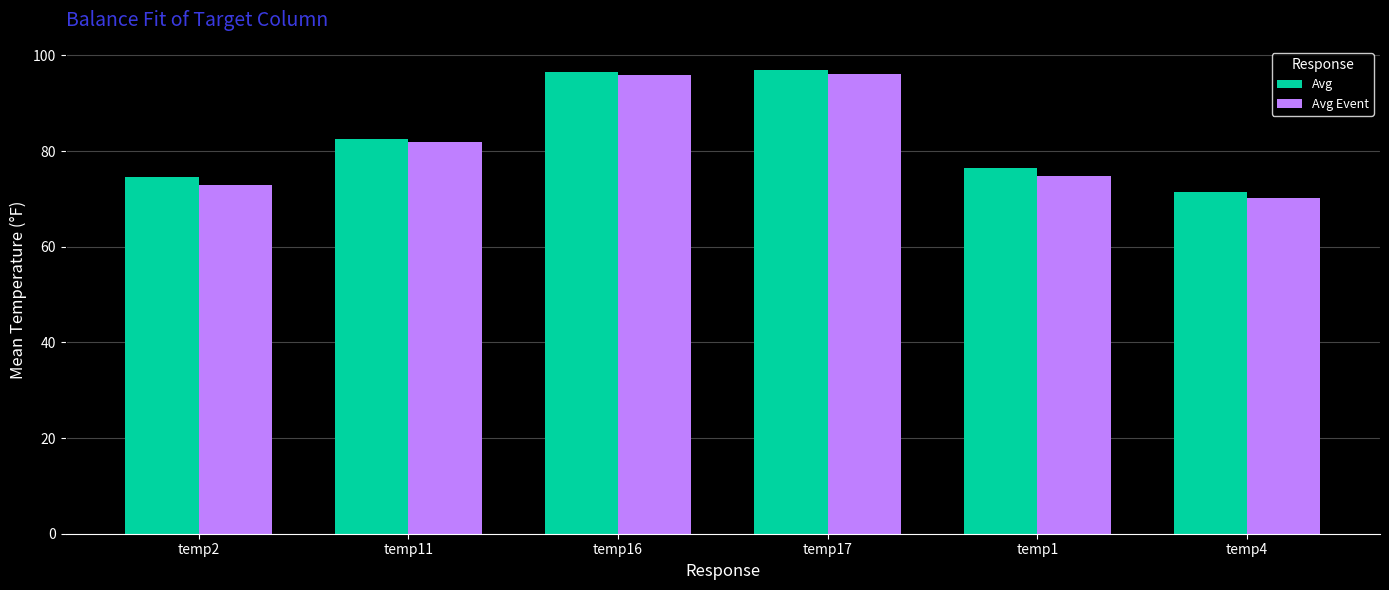

How many categories are shown in the chart?

6